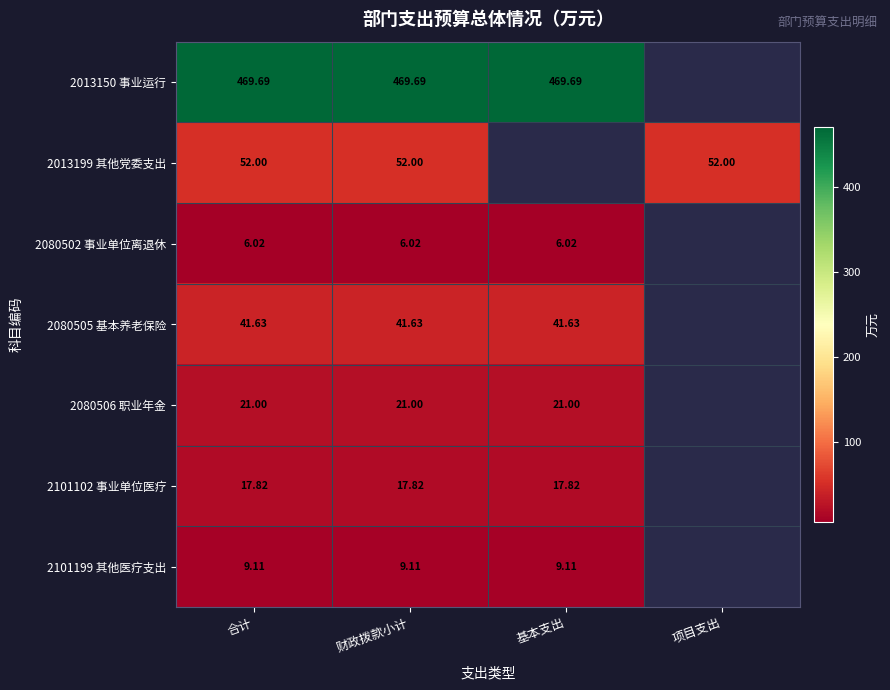

The 2080506 职业年金 series shows 21.0 at 基本支出. True or false?

True